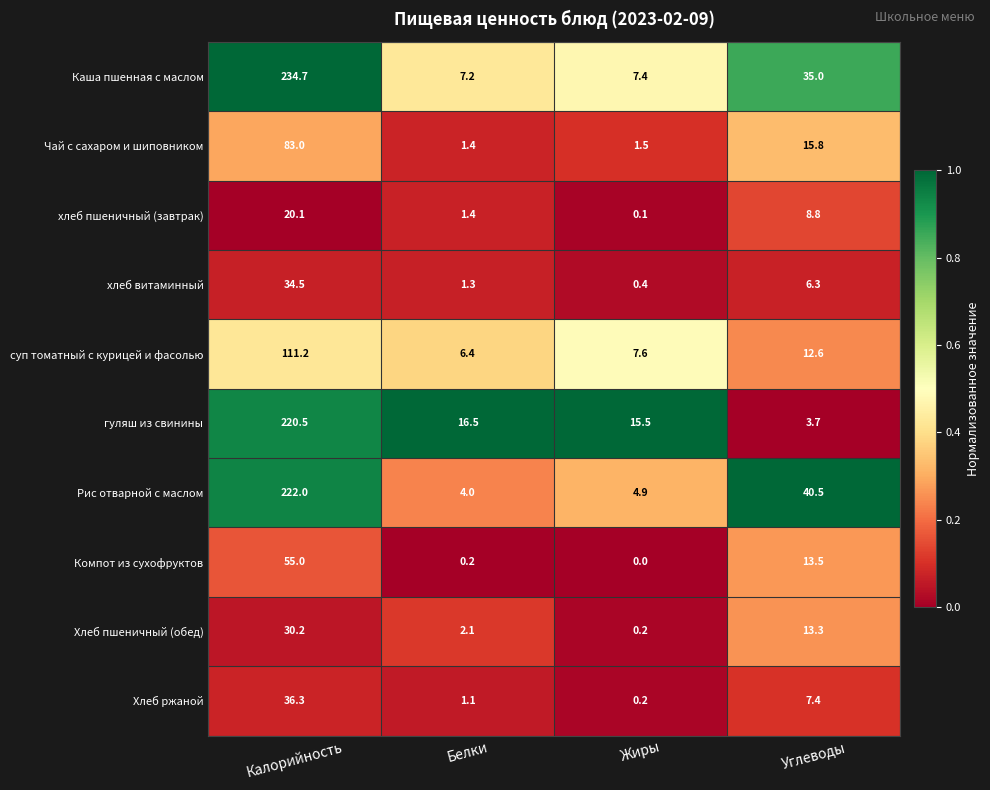

True or false: Хлеб ржаной has a value of 10.1 at Углеводы.

False